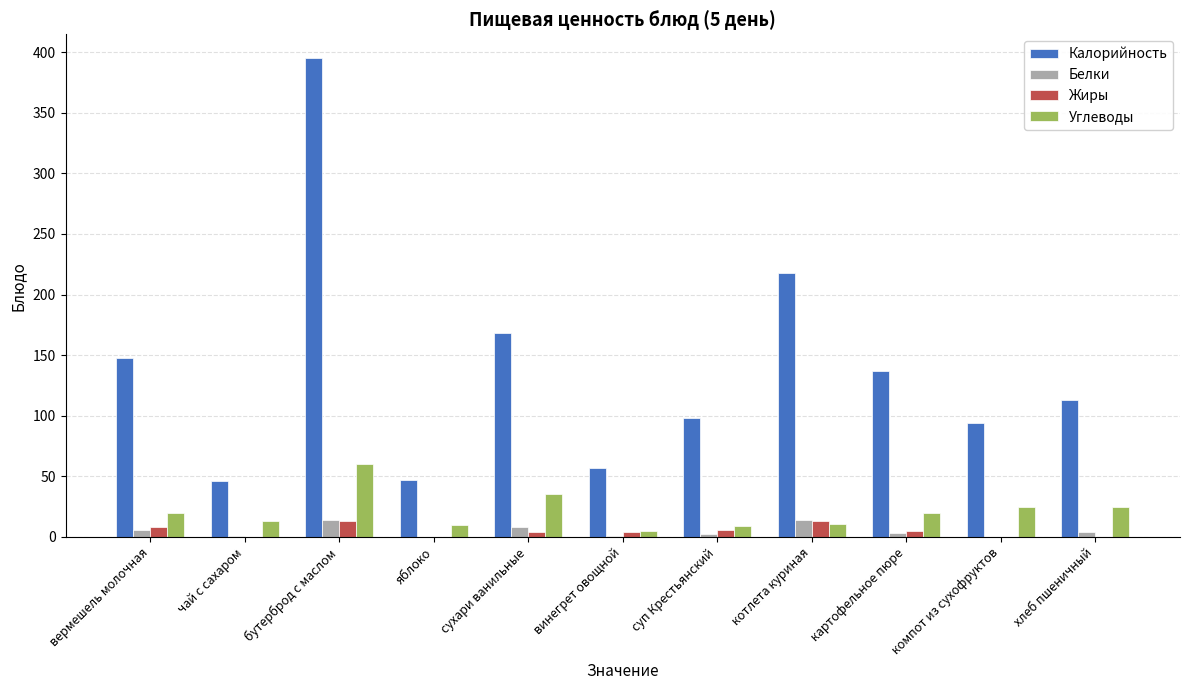

Does the chart contain stacked bars?

No